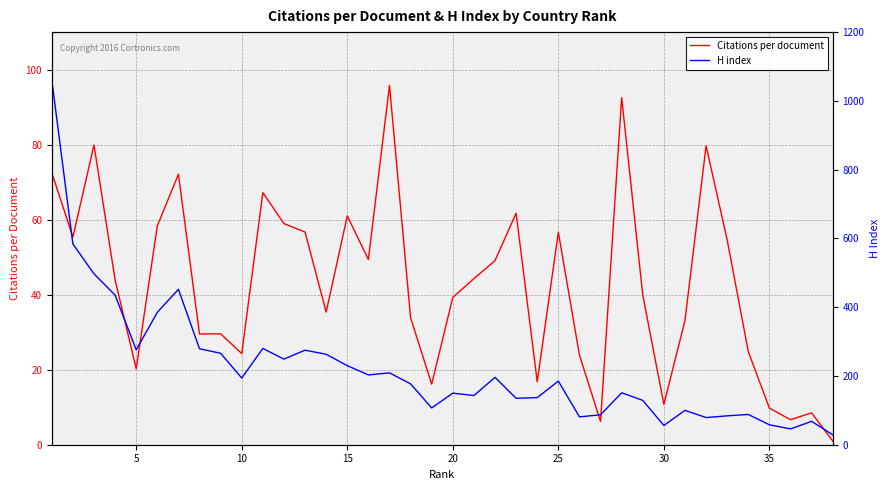

True or false: Citations per document and H index cross at least once.

True